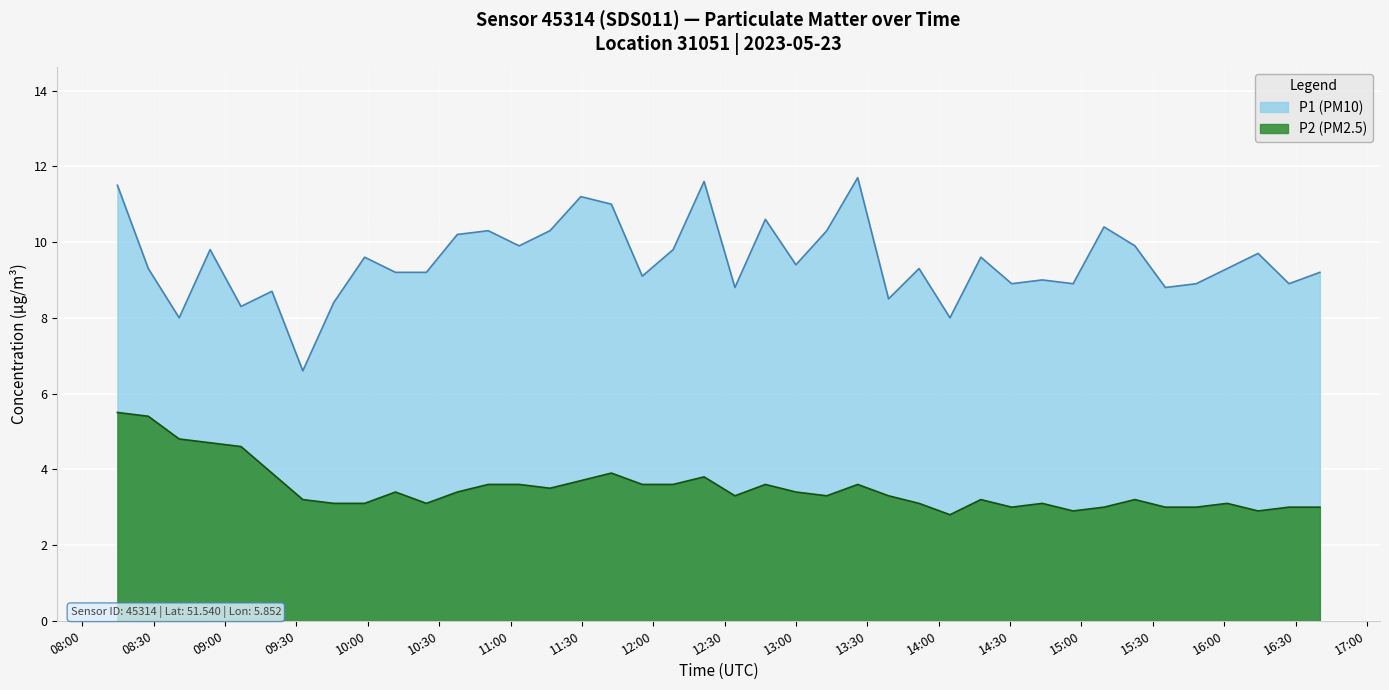

What are all the series names shown in the legend?

P1 (PM10), P2 (PM2.5)